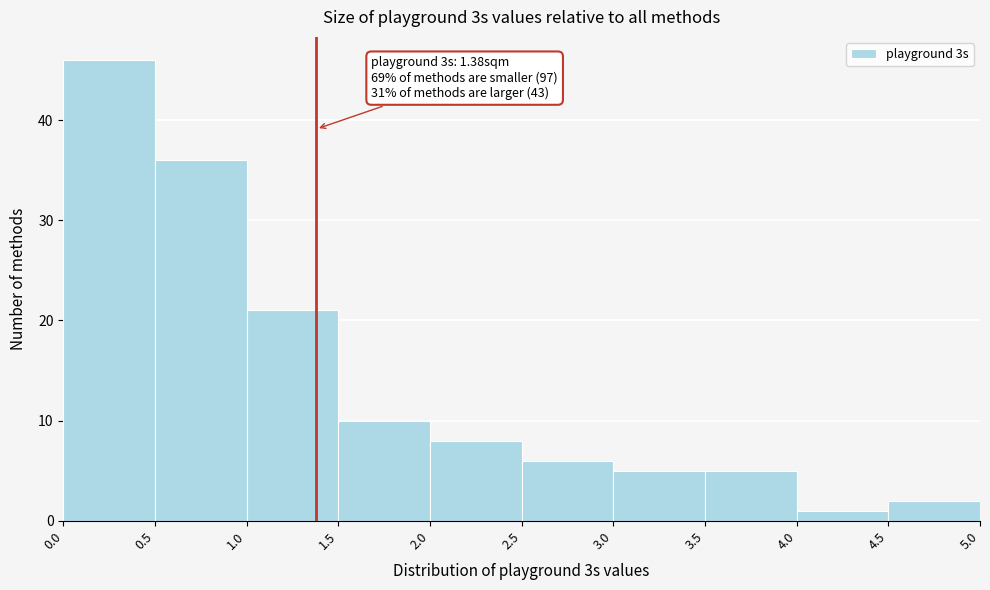

Over which range of the x-axis is the bar tallest?

0.0 to 0.5